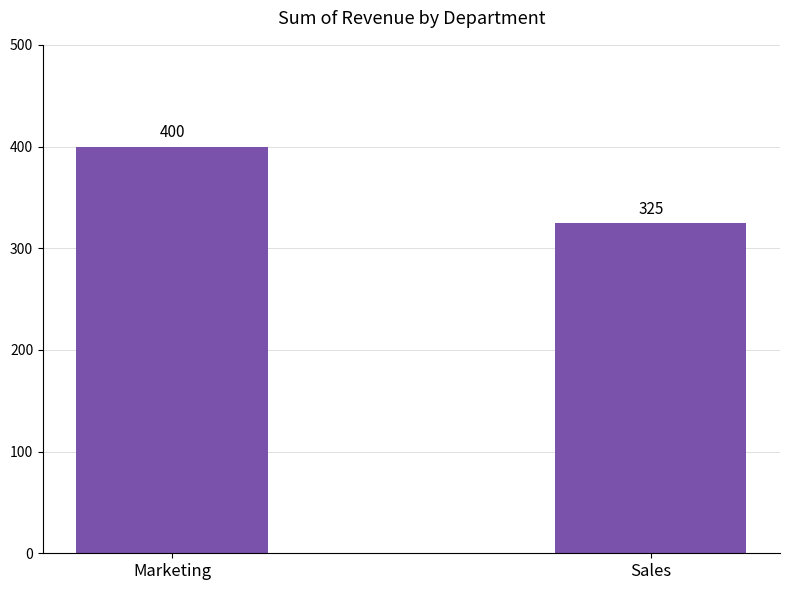

Is it true that the value at Marketing is 581?

False